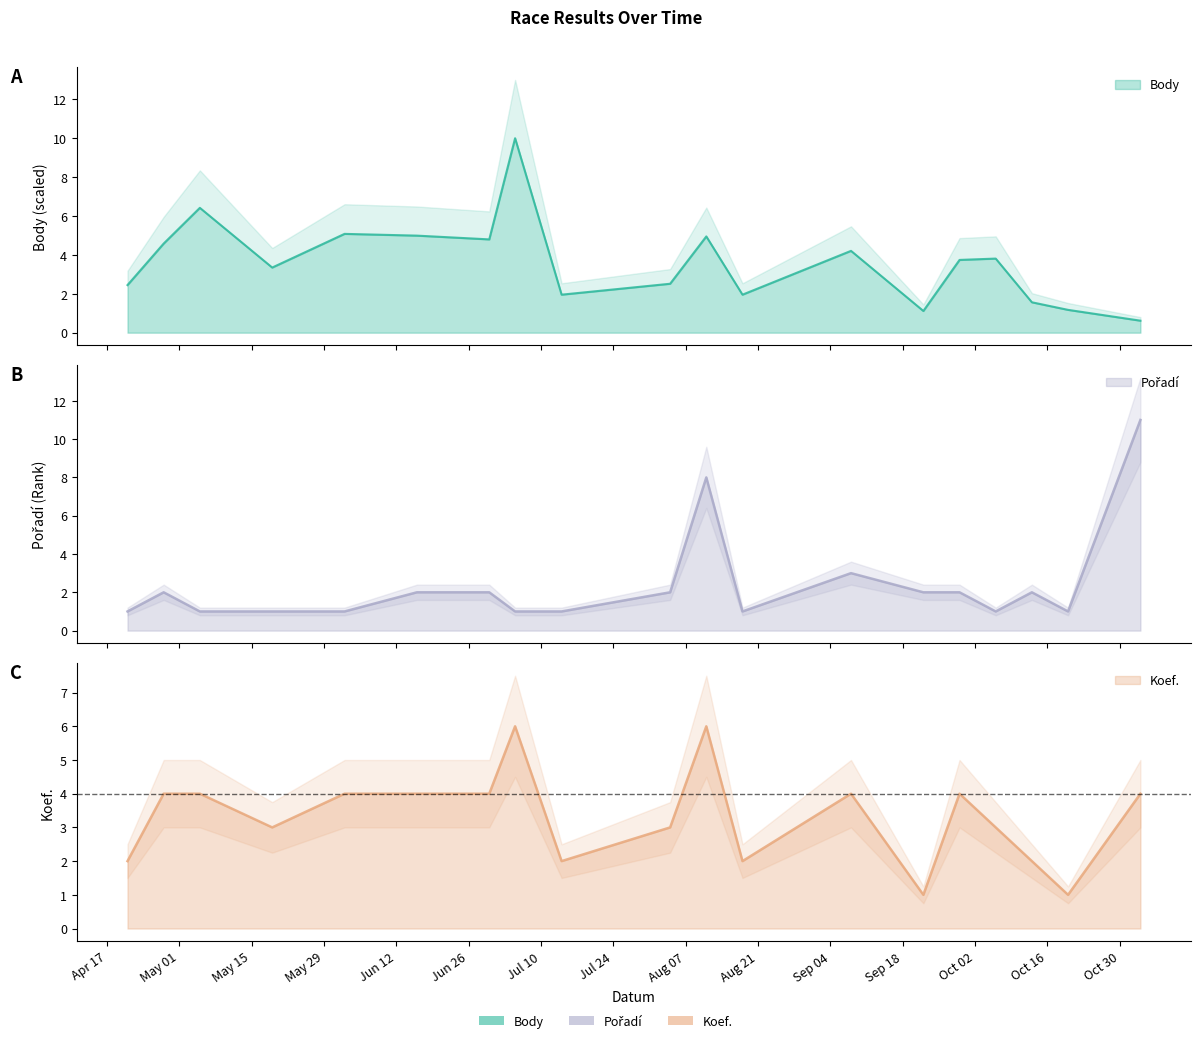

Which series has the largest range (max minus min)?

Pořadí